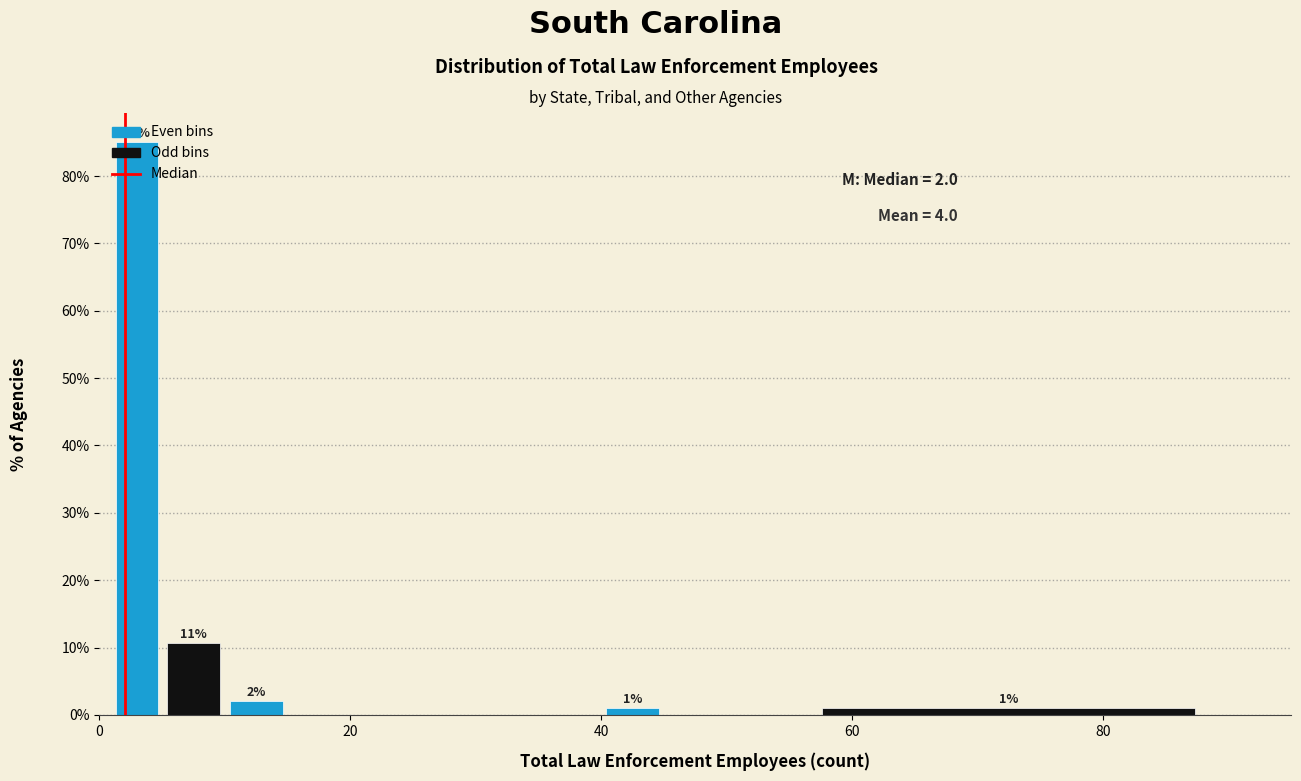

Around what value on the x-axis is the tallest bar? Give the approximate position of its centre, as read against the axis.

4